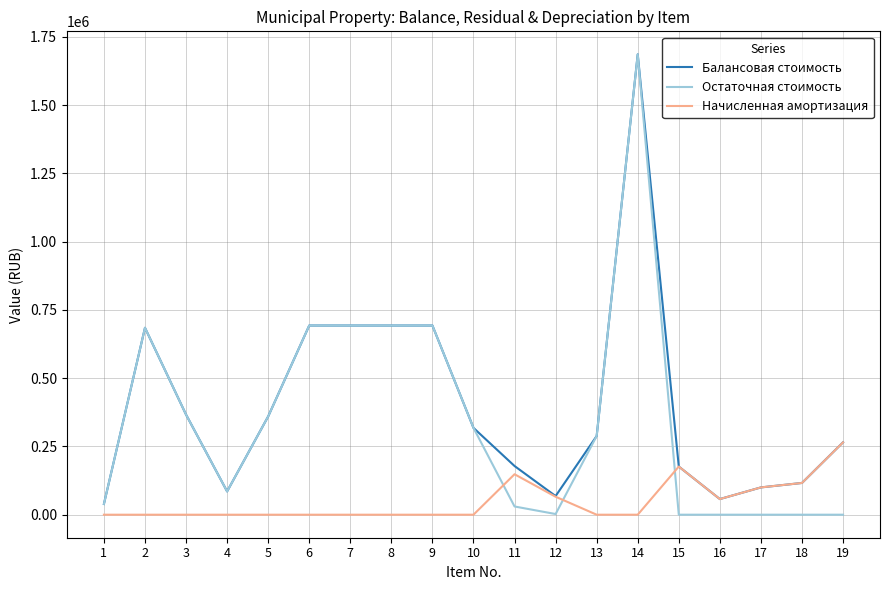

Does the chart have visible grid lines?

Yes